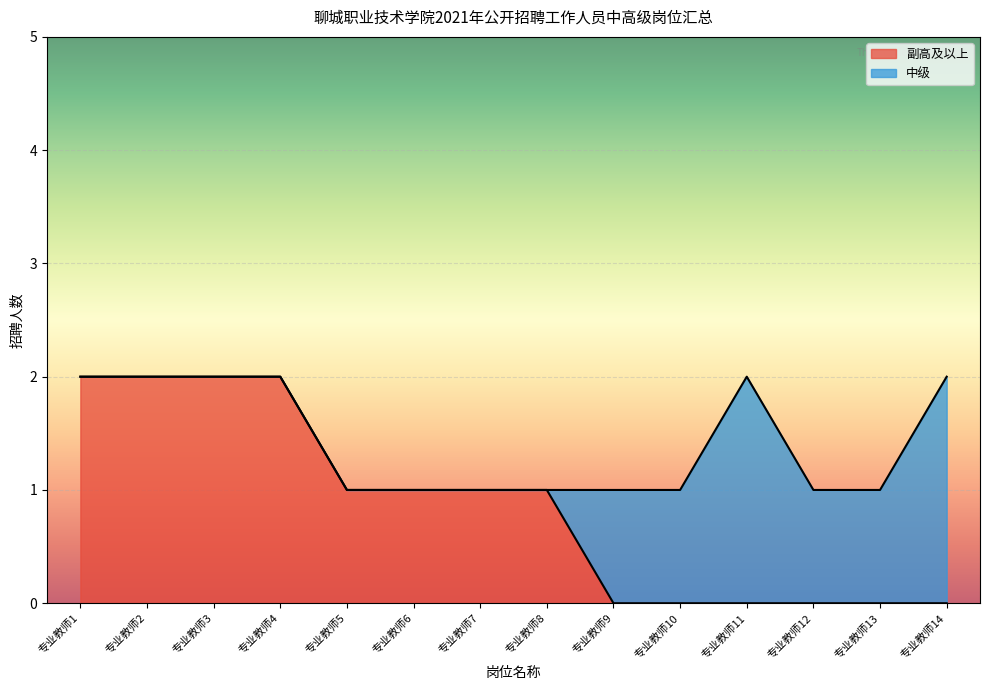

Count the number of values greater than 1.

4